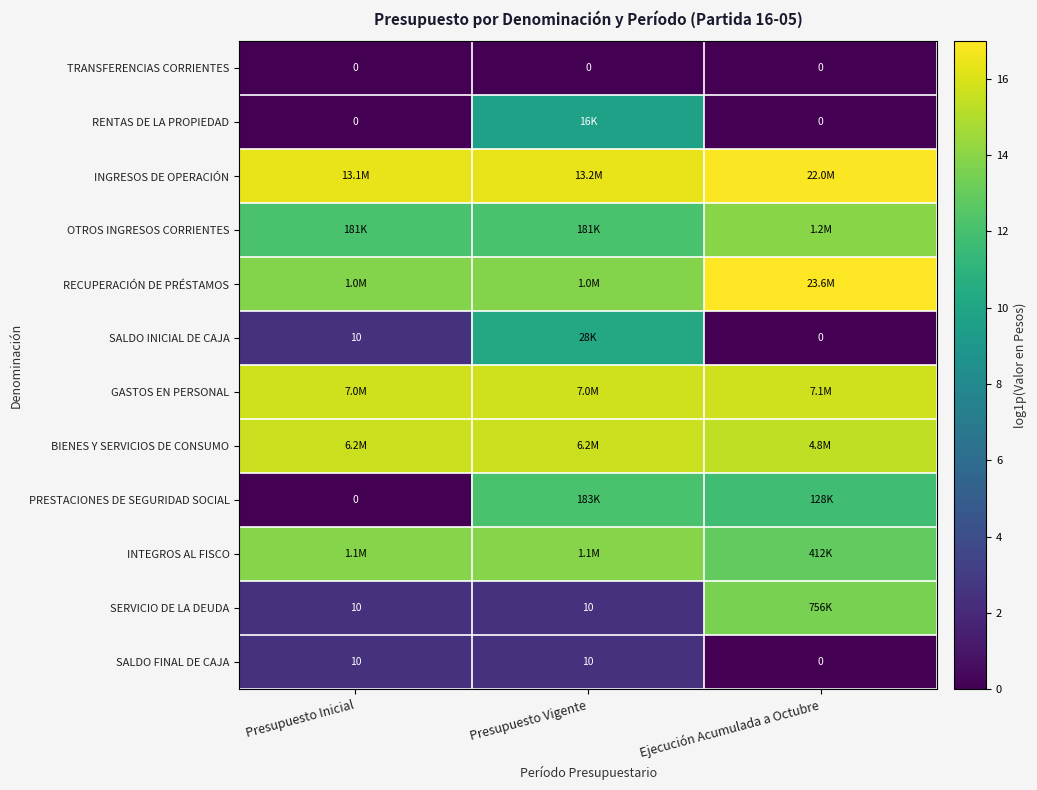

Between Presupuesto Inicial and Presupuesto Vigente, which series saw the biggest shift?

PRESTACIONES DE SEGURIDAD SOCIAL